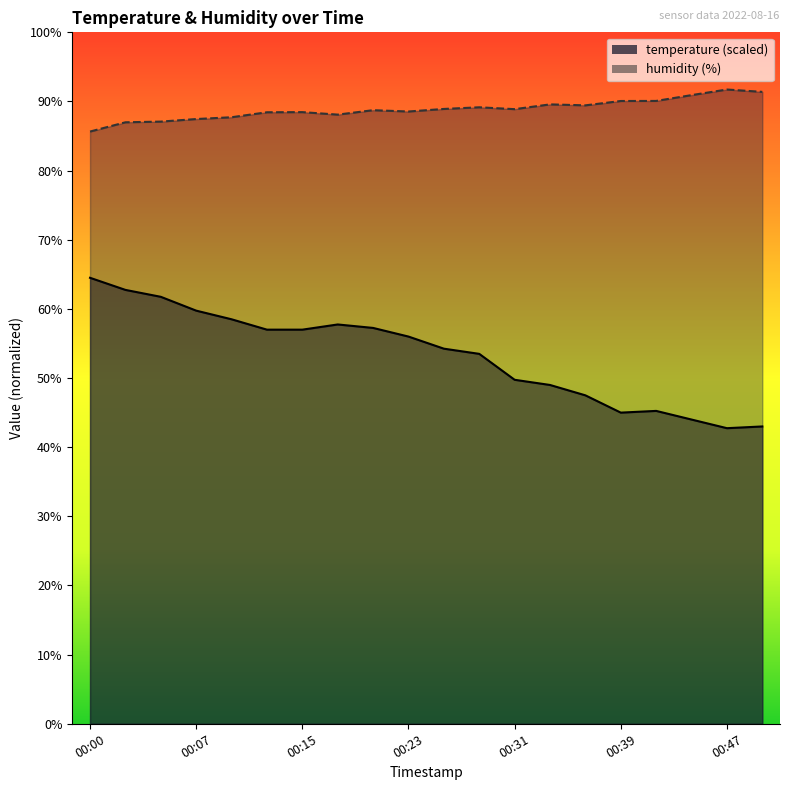

Reading left to right, what are all the values shown in this chart?

temperature: 00:00=64.5	00:02=62.8	00:05=61.7	00:07=59.8	00:10=58.5	00:12=57.0	00:15=57.0	00:18=57.7	00:20=57.2	00:23=56.0	00:26=54.3	00:28=53.5	00:31=49.7	00:34=49.0	00:36=47.5	00:39=45.0	00:41=45.2	00:44=44.0	00:47=42.8	00:49=43.0
humidity: 00:00=85.7	00:02=87.0	00:05=87.1	00:07=87.5	00:10=87.7	00:12=88.4	00:15=88.5	00:18=88.1	00:20=88.7	00:23=88.5	00:26=88.9	00:28=89.2	00:31=88.9	00:34=89.6	00:36=89.4	00:39=90.1	00:41=90.1	00:44=90.9	00:47=91.7	00:49=91.4